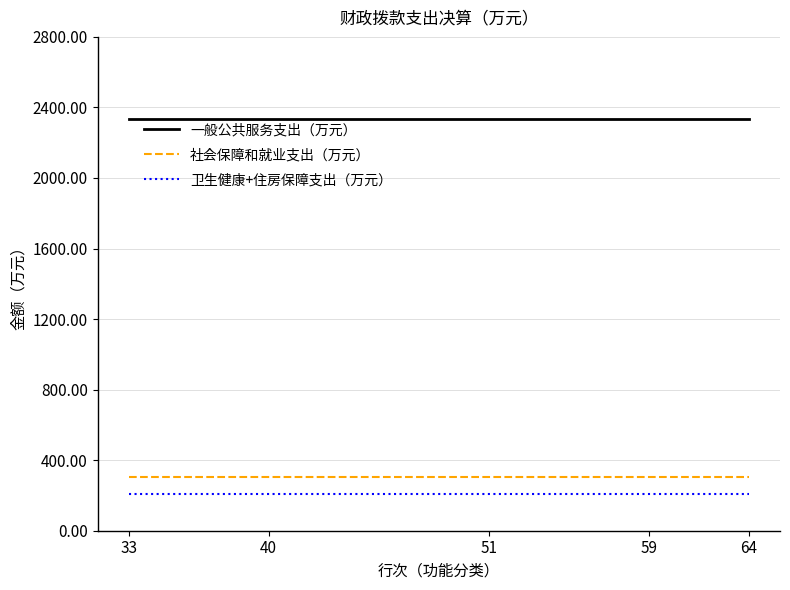

What is the difference between the highest and lowest values at 40?

2125.1